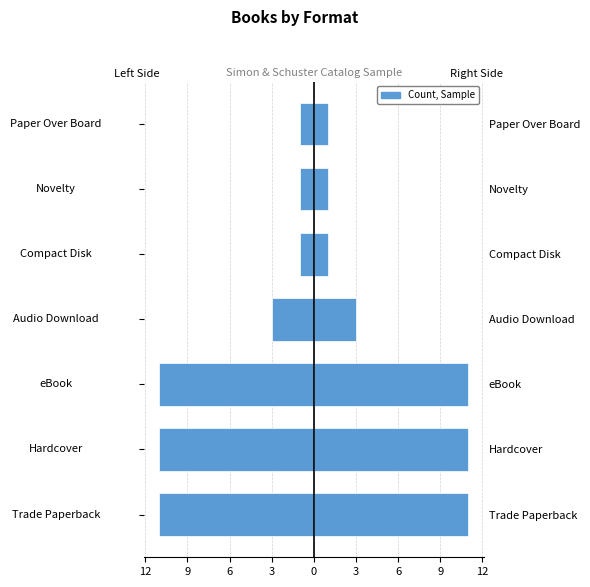

What is the value of the 7th bar from the left?

-11